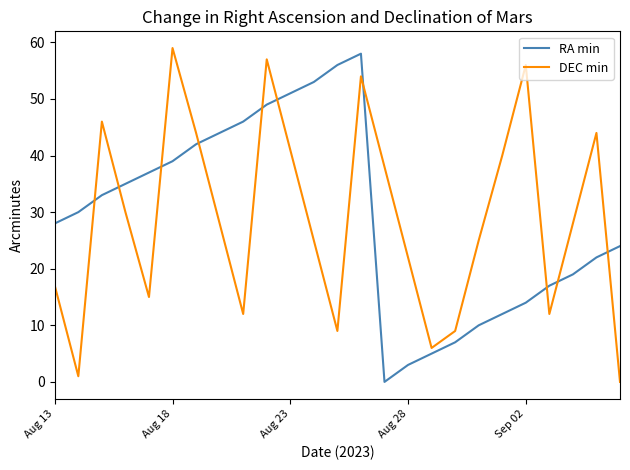

What is the greatest value displayed?

59